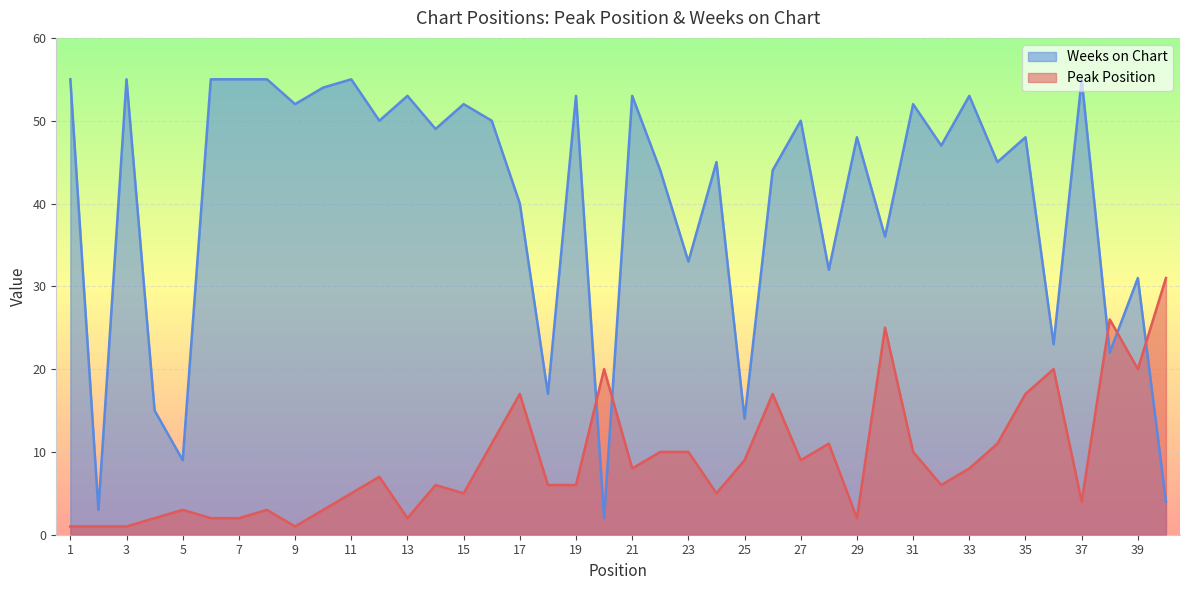

At 31, list the series in order from largest to smallest.

Weeks on Chart, Peak Position